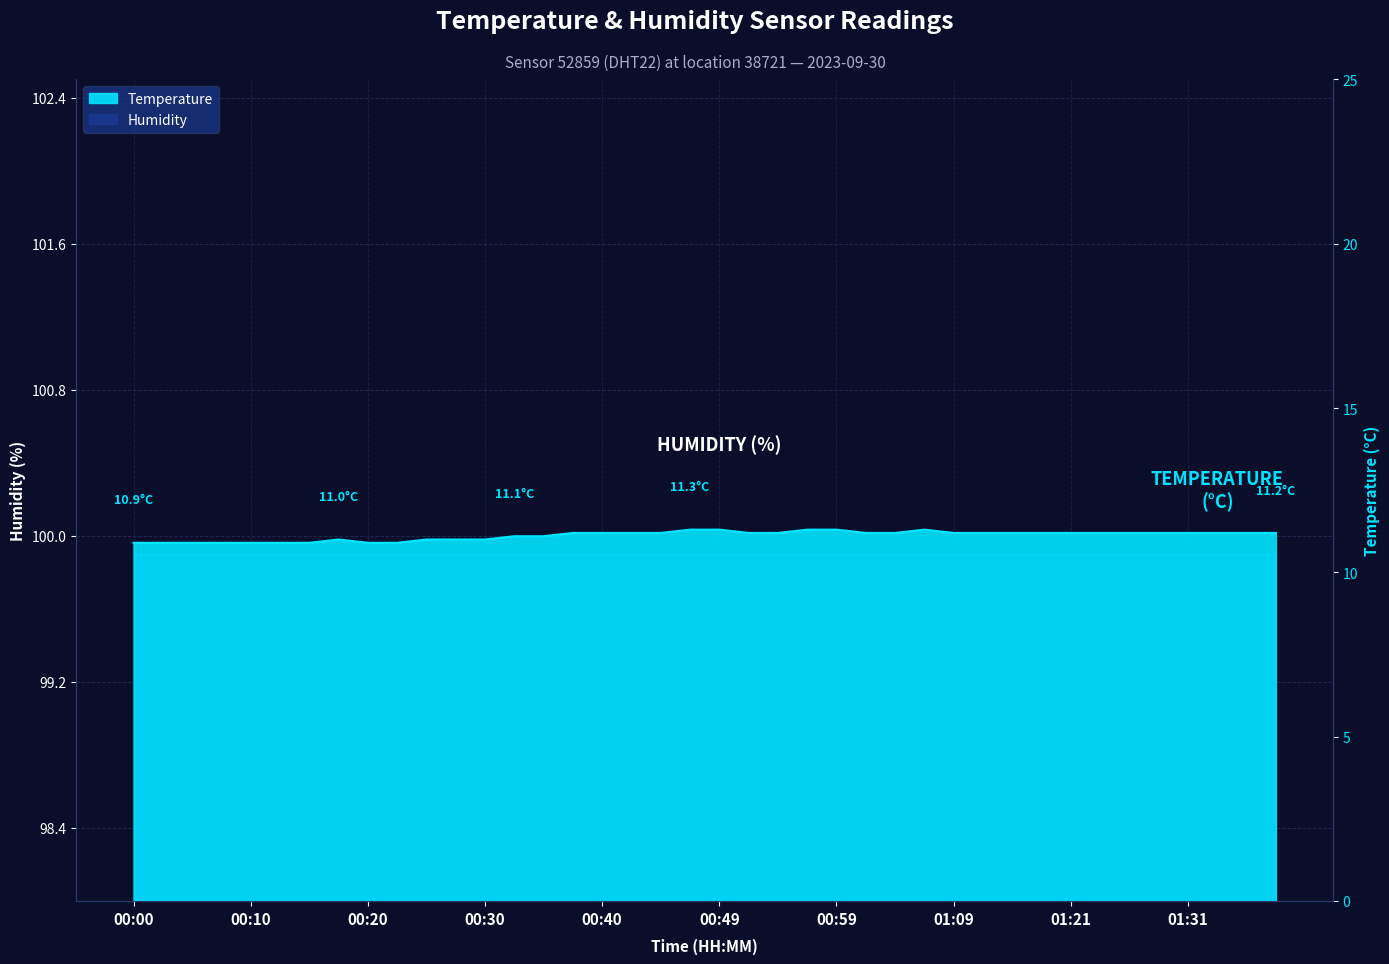

Reading left to right, list all the values displayed in this chart.

00:00=10.9	00:03=10.9	00:05=10.9	00:08=10.9	00:10=10.9	00:13=10.9	00:15=10.9	00:17=11.0	00:20=10.9	00:22=10.9	00:25=11.0	00:27=11.0	00:30=11.0	00:32=11.1	00:35=11.1	00:37=11.2	00:40=11.2	00:42=11.2	00:44=11.2	00:47=11.3	00:49=11.3	00:52=11.2	00:54=11.2	00:57=11.3	00:59=11.3	01:02=11.2	01:04=11.2	01:06=11.3	01:09=11.2	01:11=11.2	01:16=11.2	01:19=11.2	01:21=11.2	01:24=11.2	01:26=11.2	01:29=11.2	01:31=11.2	01:34=11.2	01:36=11.2	01:38=11.2